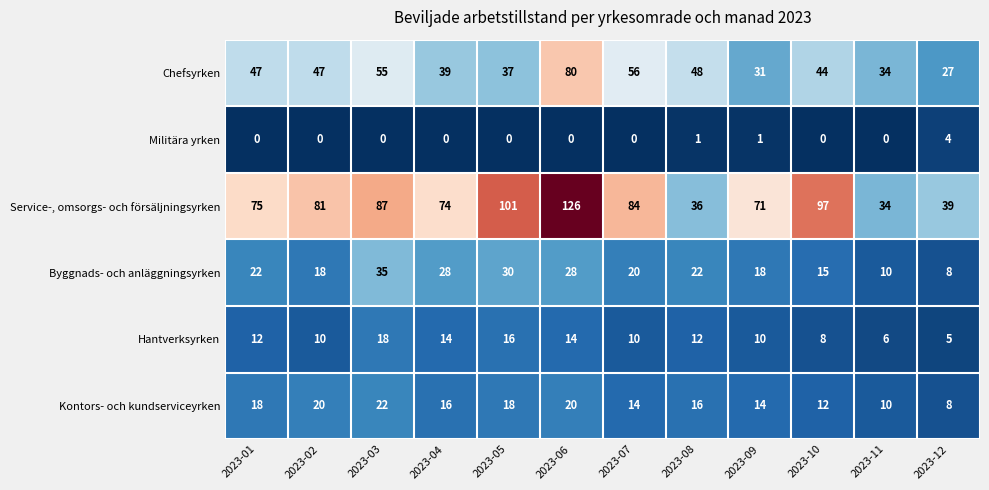

How many positive values does the Militära yrken series have?

3